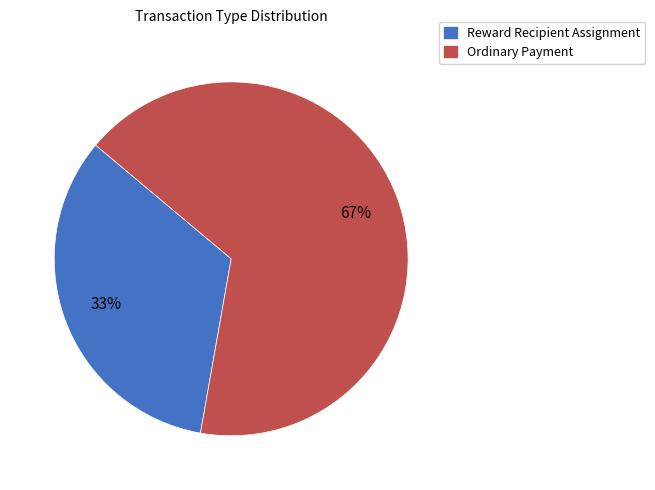

To the nearest percent, what is the average slice percentage?

50%